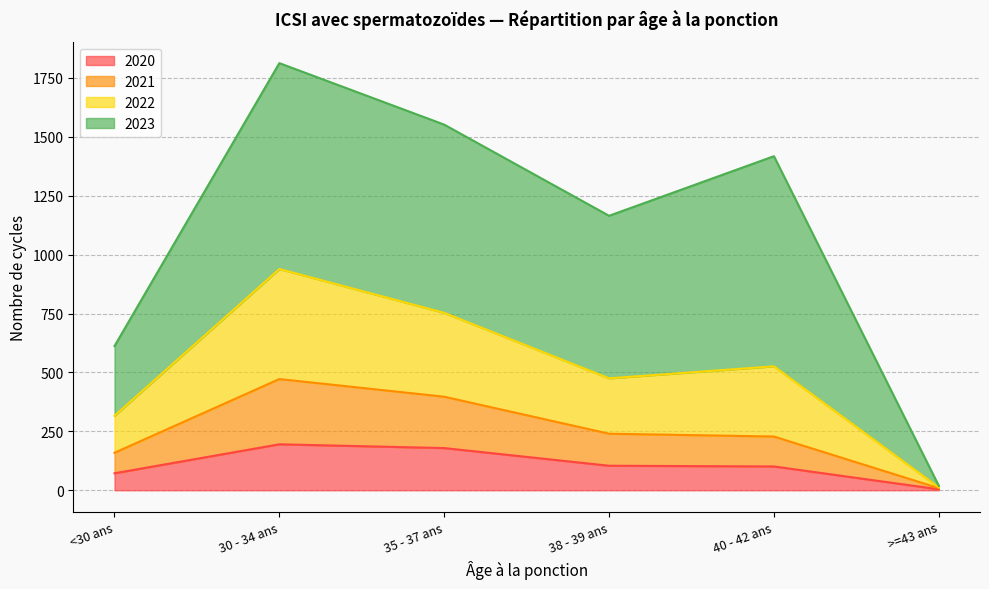

What is the label of the 4th point from the left?

38 - 39 ans